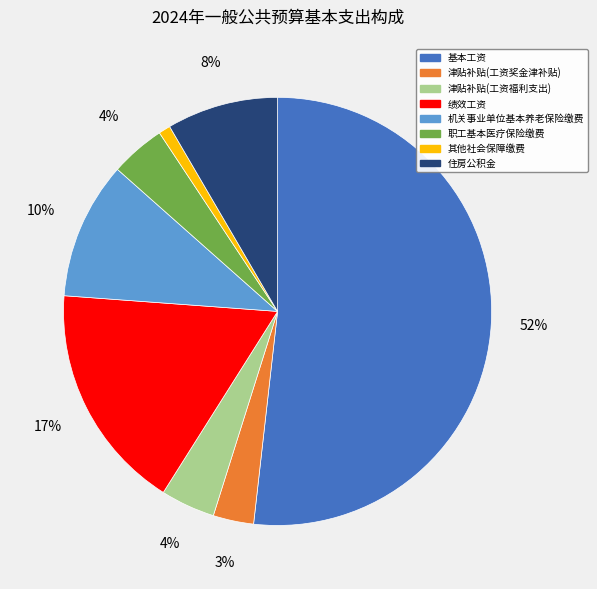

Which slice represents more than half of the pie?

基本工资